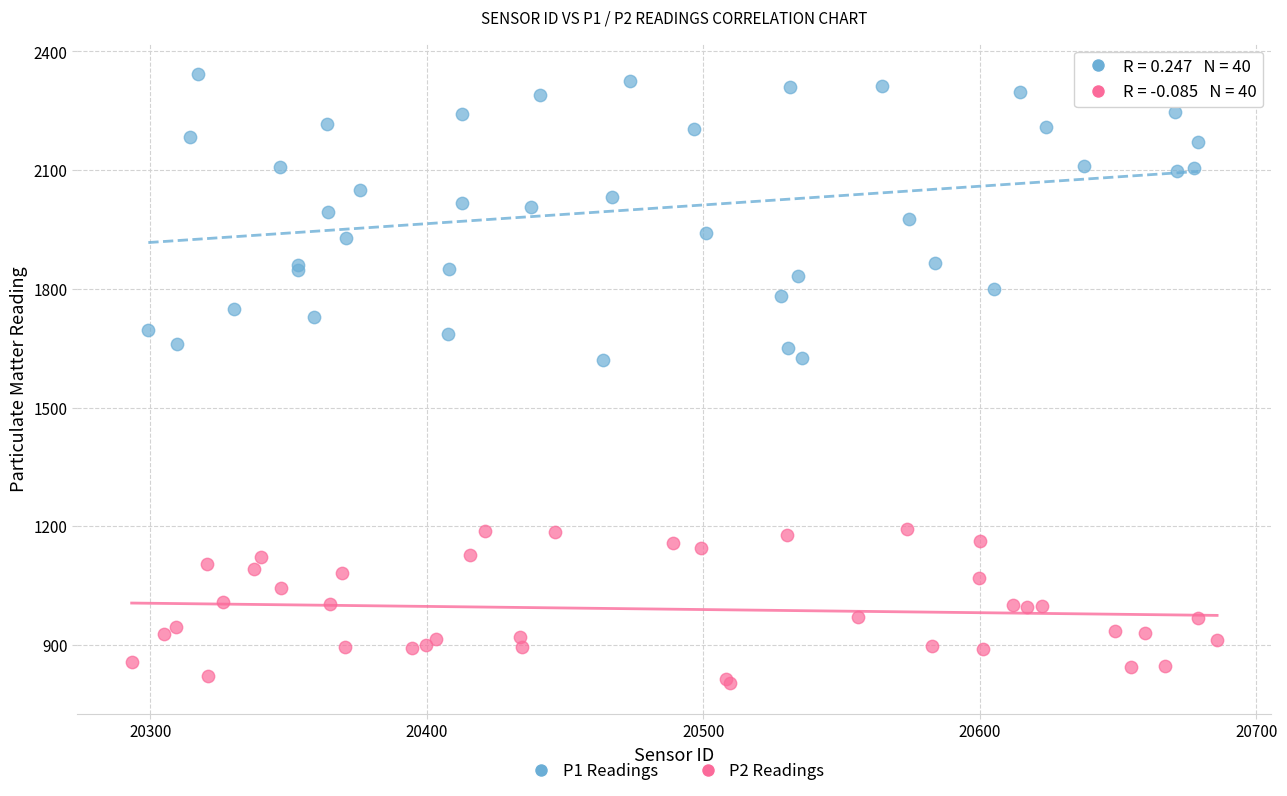

What are all the series names shown in the legend?

P1 Readings, P2 Readings